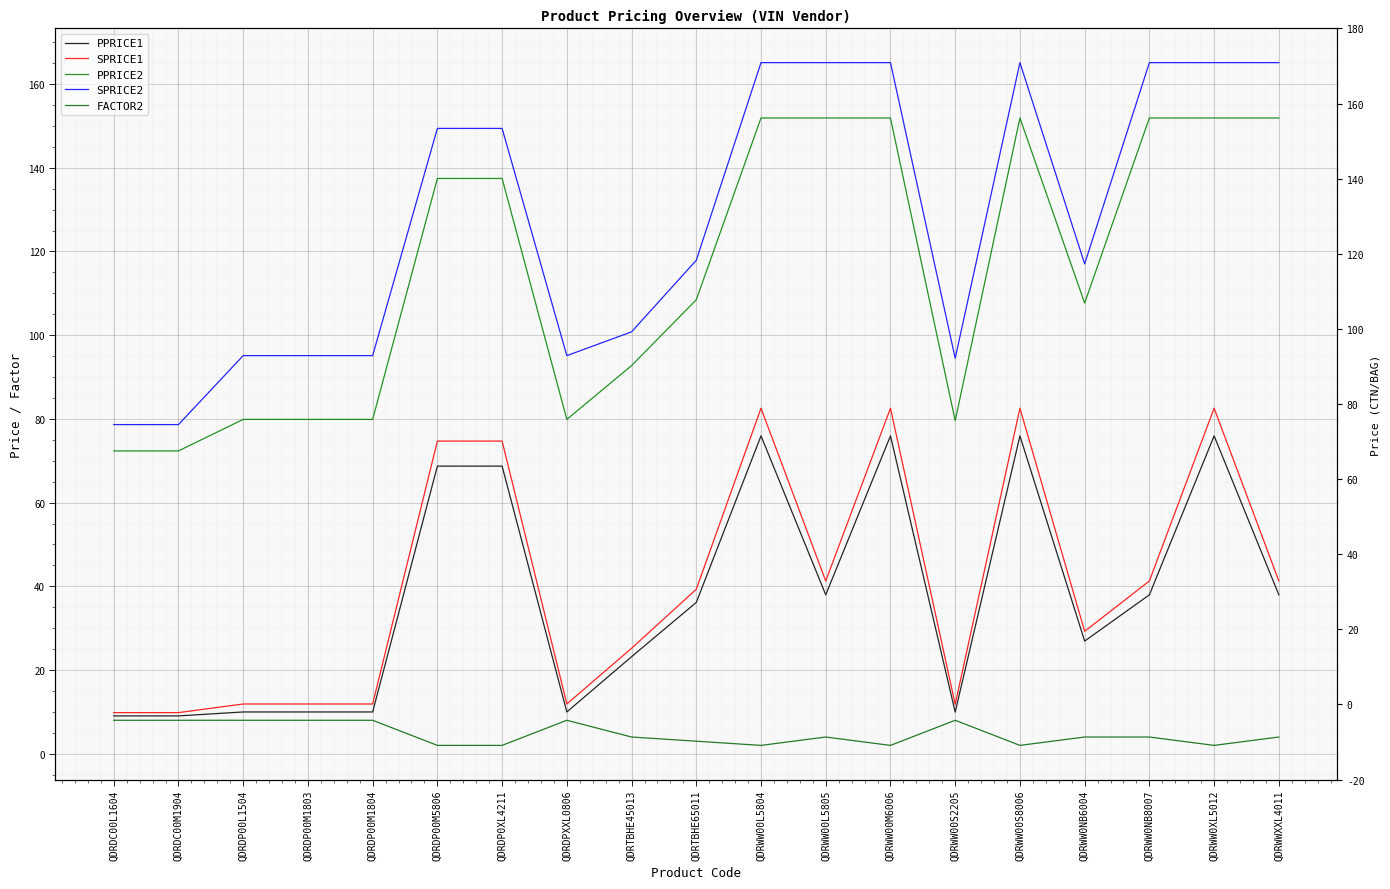

Where is the first local maximum for SPRICE2?

QDRWW00S8006